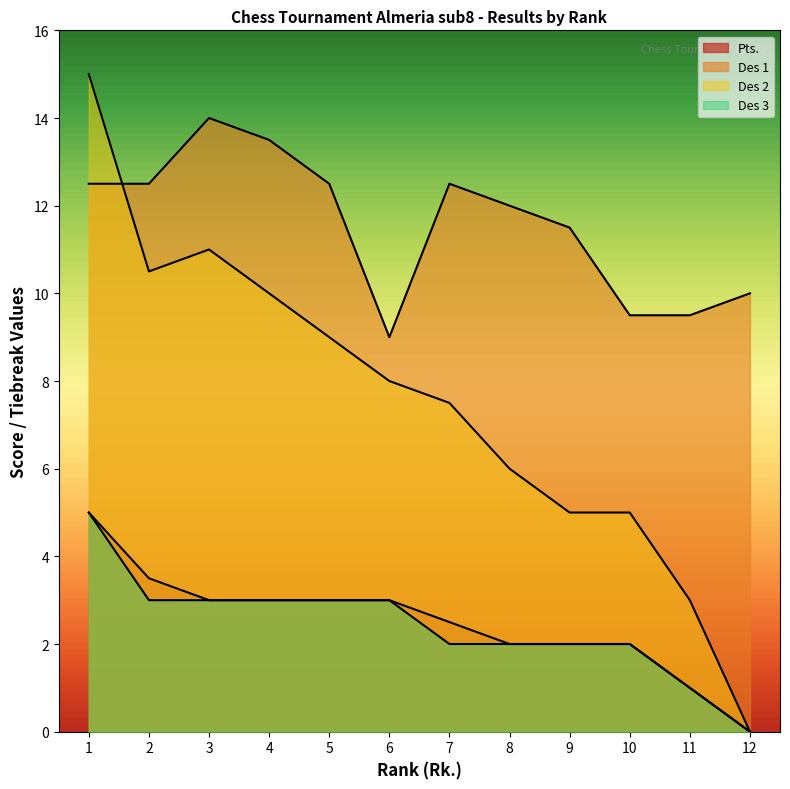

Which label corresponds to the largest value in the chart?

1